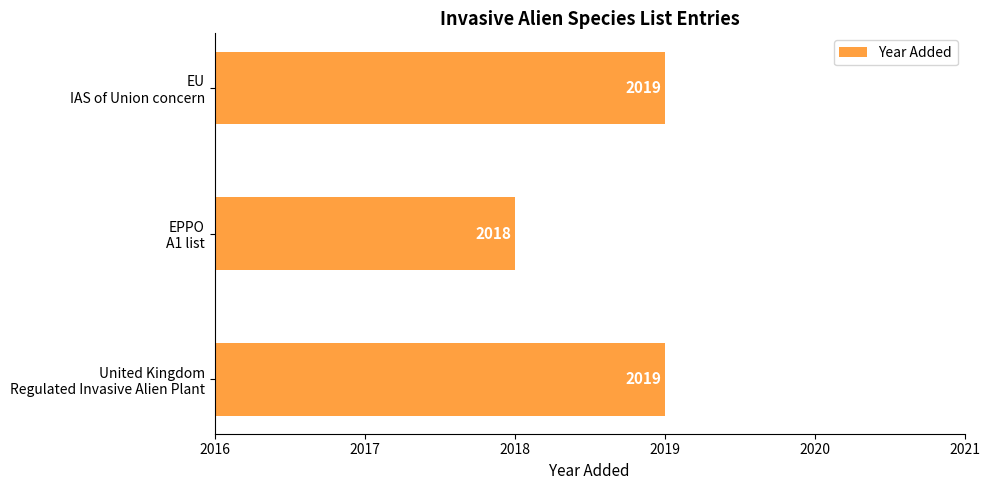

What is the average value?

2019